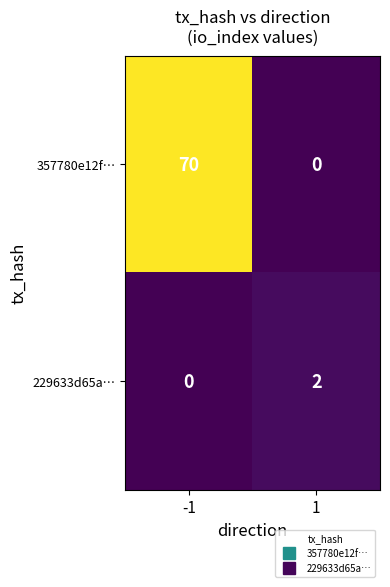

Reading left to right, extract all data points from this chart.

357780e12f…: 70	0
229633d65a…: 0	2